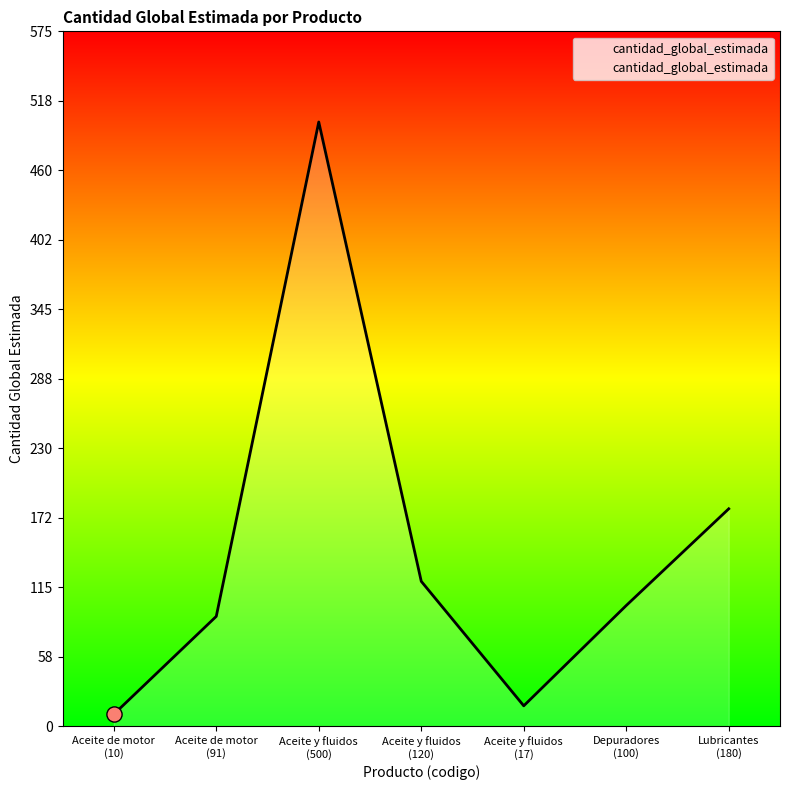

How many interior local peaks (higher than both neighbors) does the data have?

1